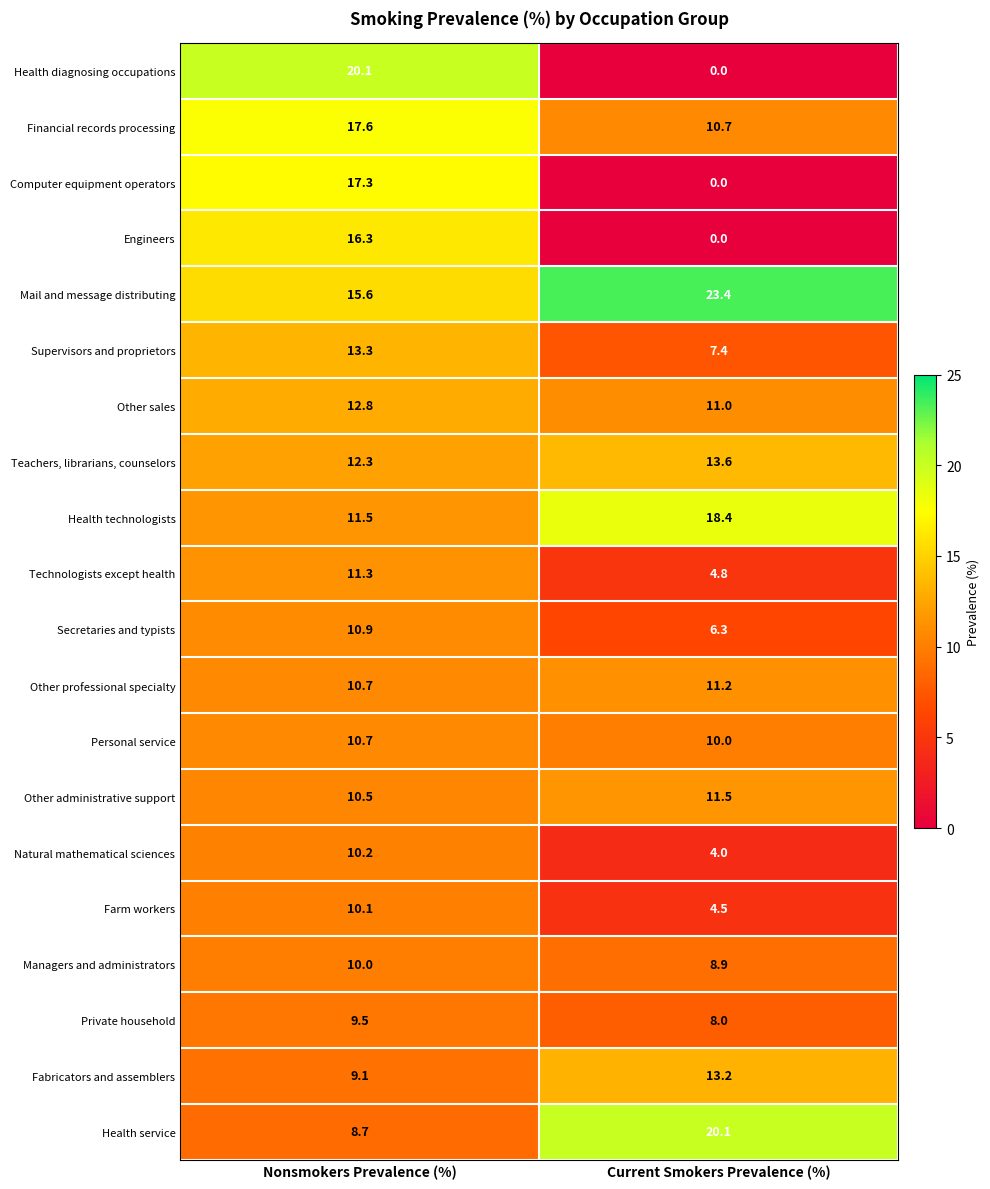

Rank the categories by Managers and administrators value from highest to lowest.

Nonsmokers Prevalence (%), Current Smokers Prevalence (%)